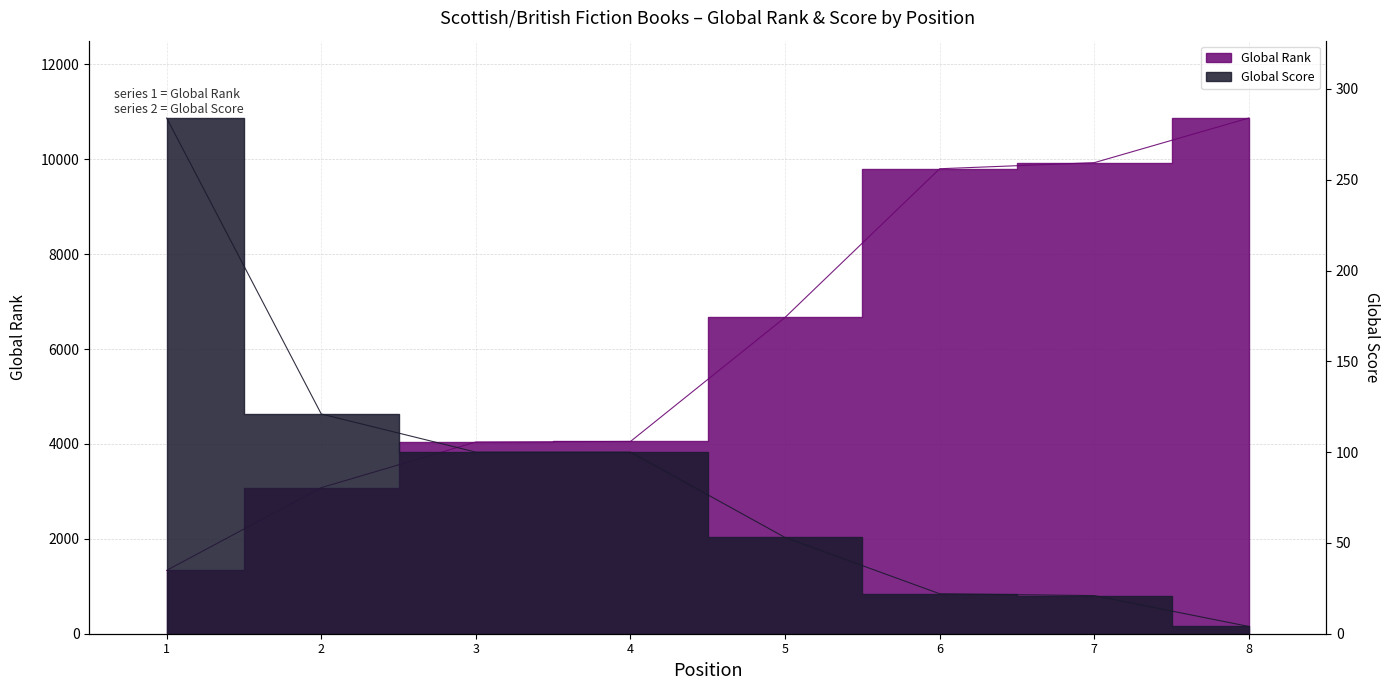

Which has a higher value, 7 or 1?

7